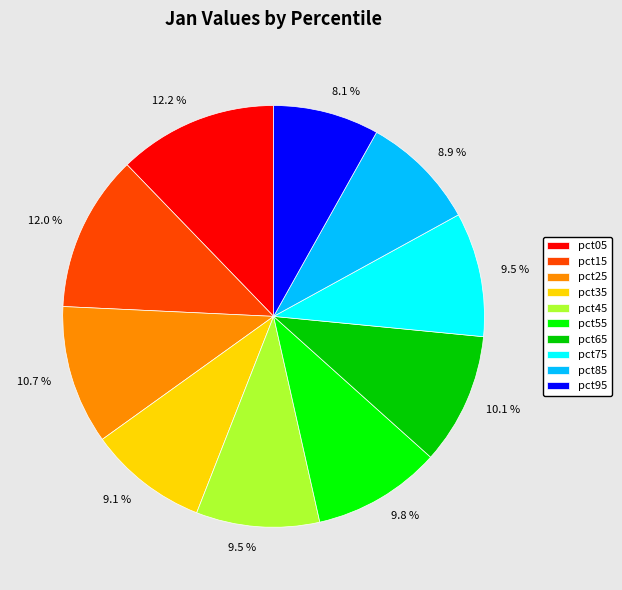

The pct15 slice represents 4% of the pie. True or false?

False